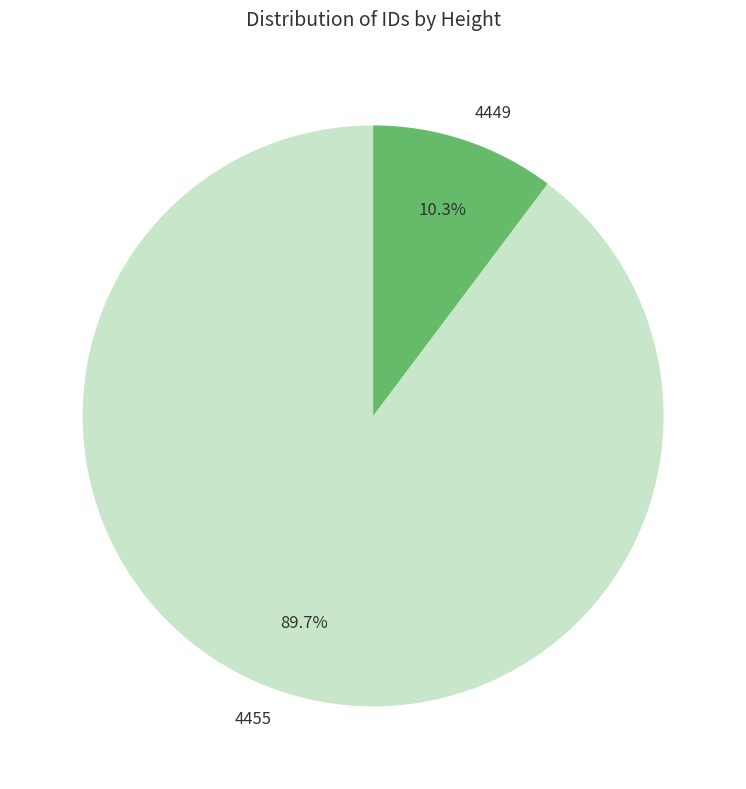

To the nearest percent, what is the difference between the 4455 and 4449 slice percentages?

79%